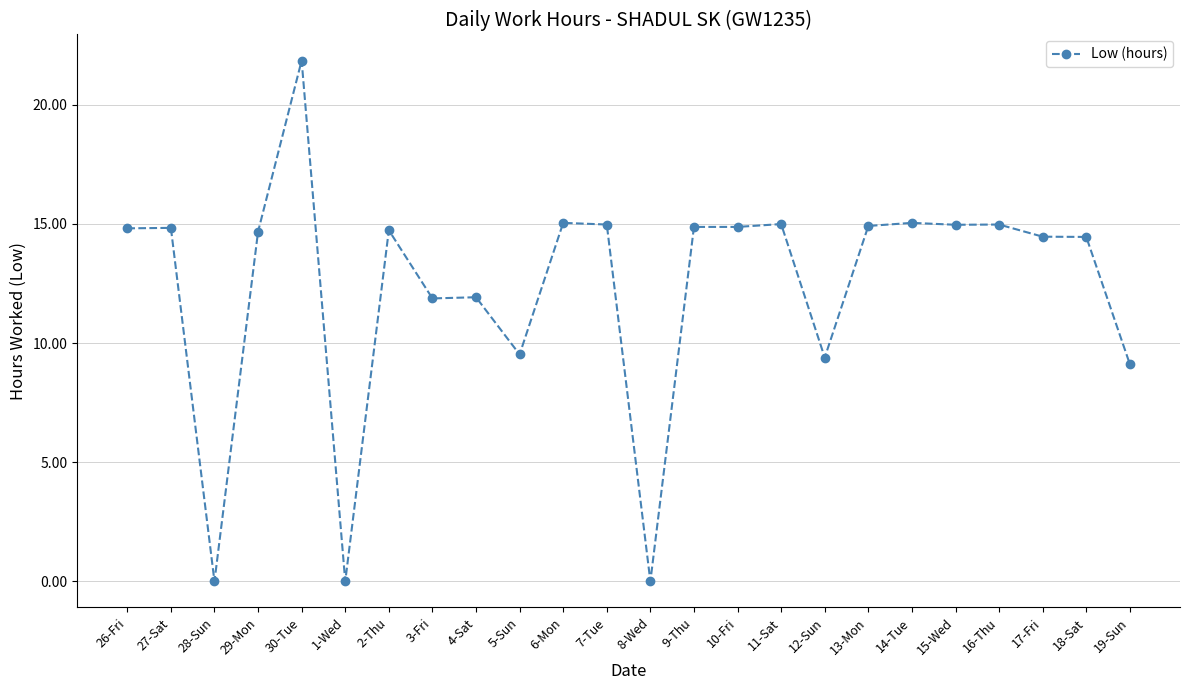

How many data points does each series have?

24